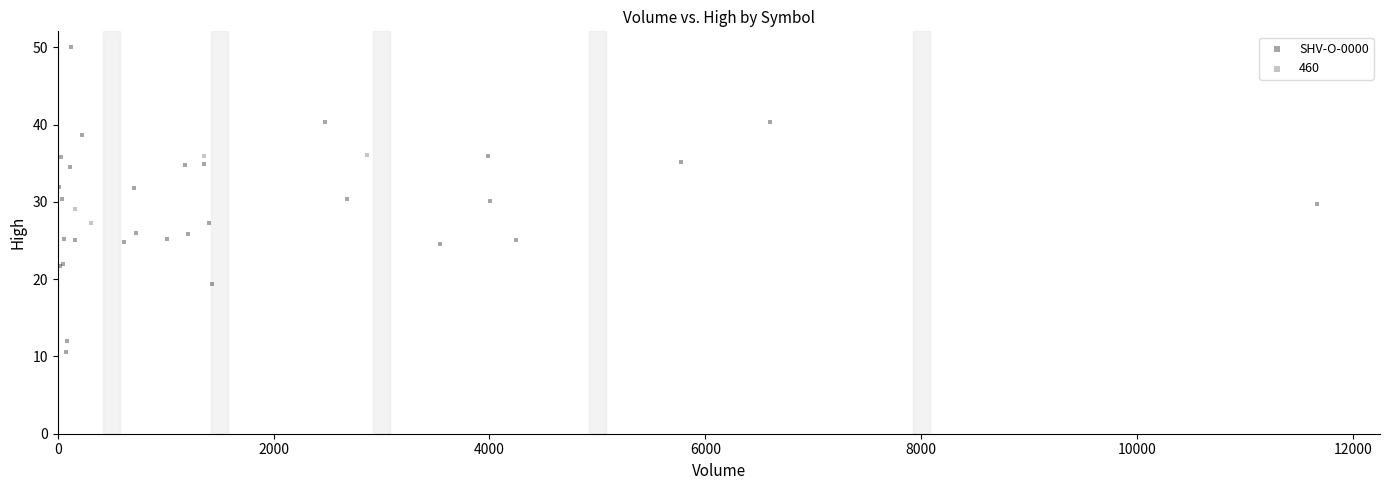

Which series has the widest spread of Y values?

SHV-O-0000